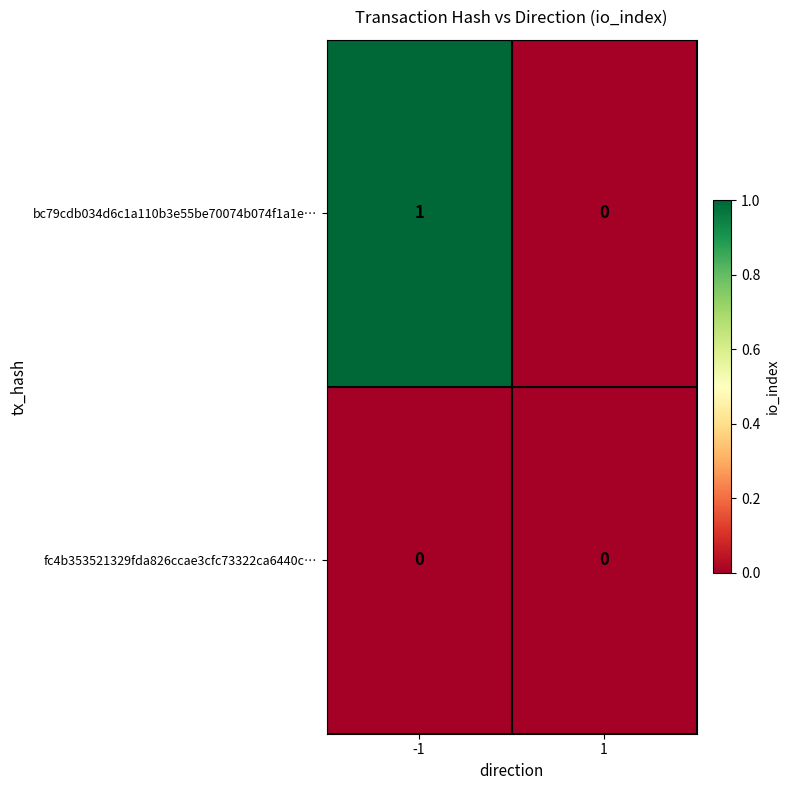

The value of fc4b353521329fda826ccae3cfc73322ca6440c… at -1 is 0. True or false?

True